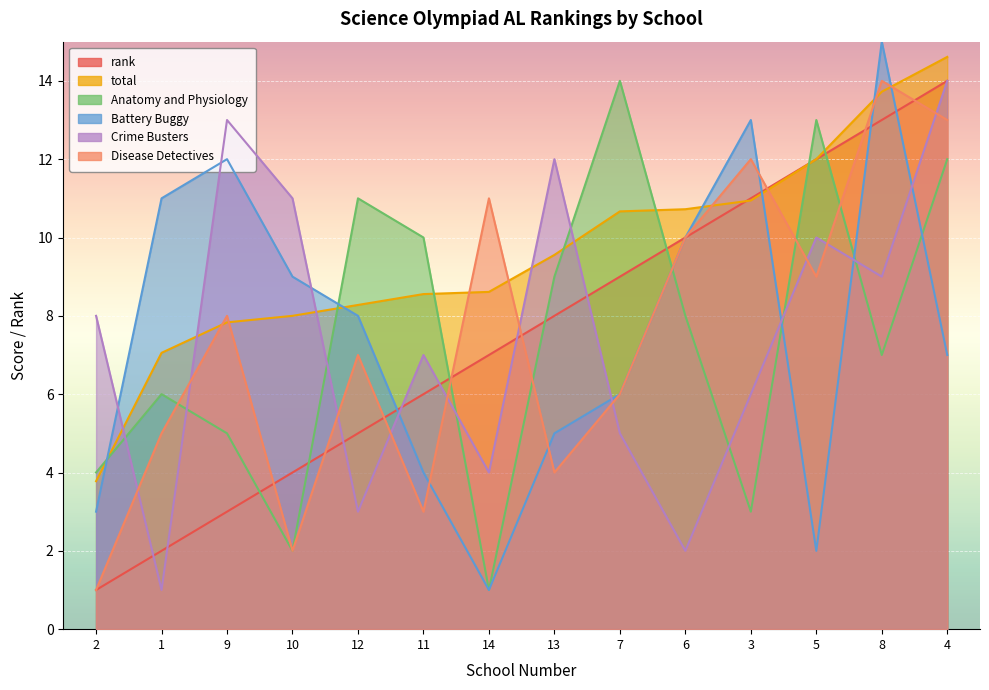

What is the difference between the highest and lowest values at 9?

10.0